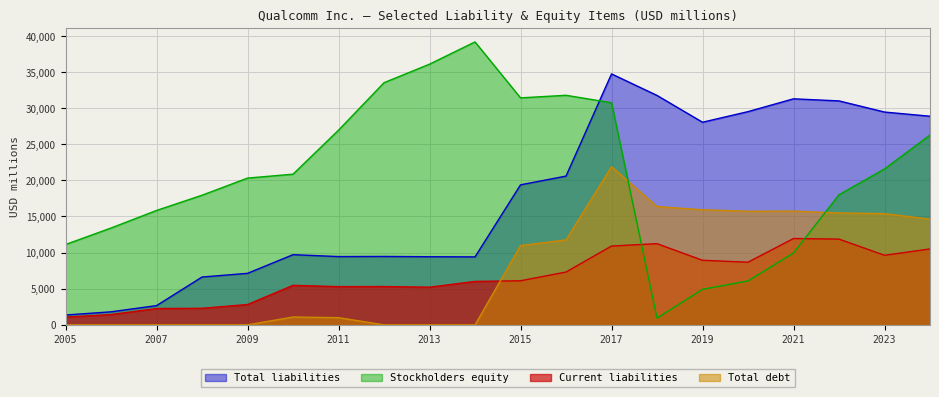

Where is Stockholders equity nearest to the value 20048?

2009